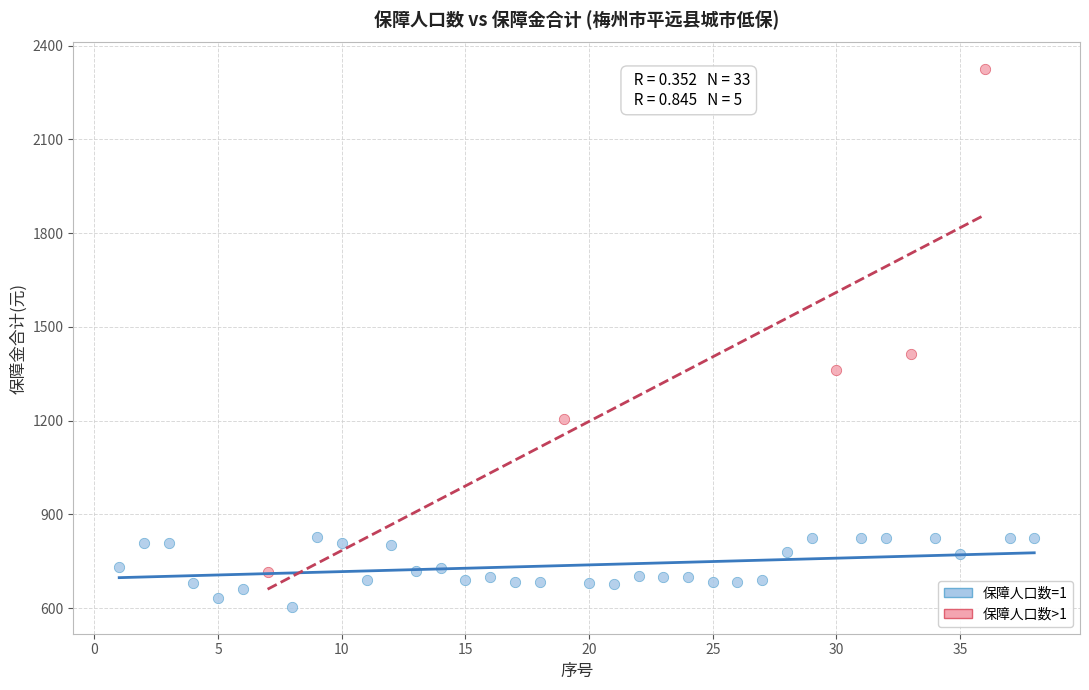

Which series has the widest spread of Y values?

保障人口数>1